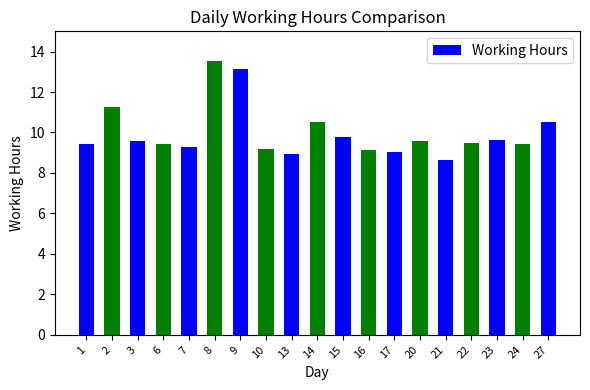

What is the ratio of the value at 16 to the value at 17?

1.0